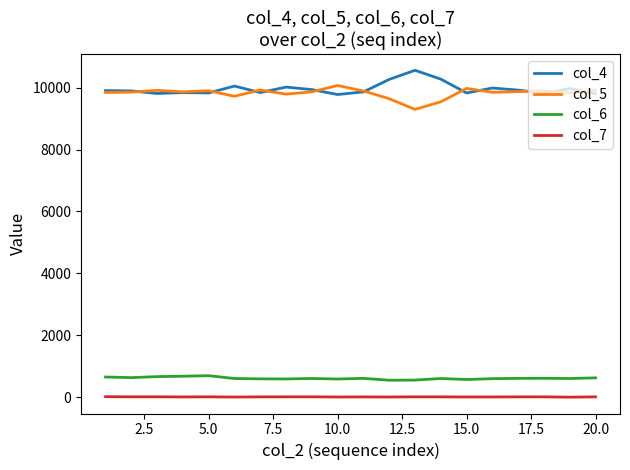

What is the maximum value shown in the chart?

10557